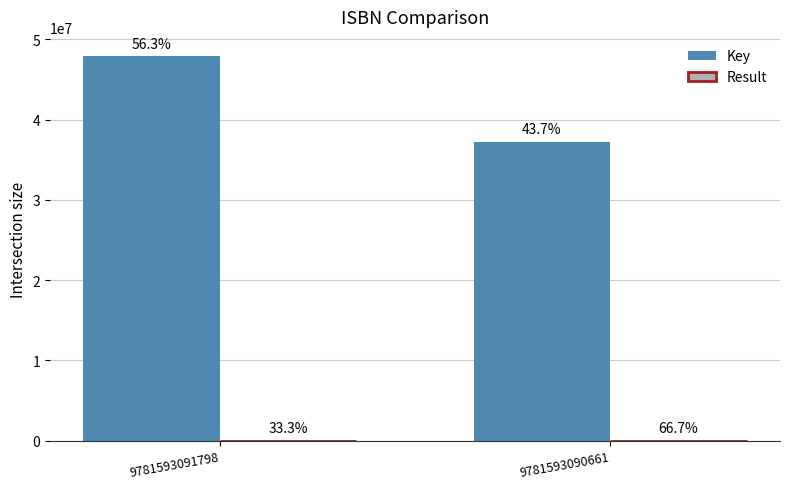

How many groups of bars are there?

2